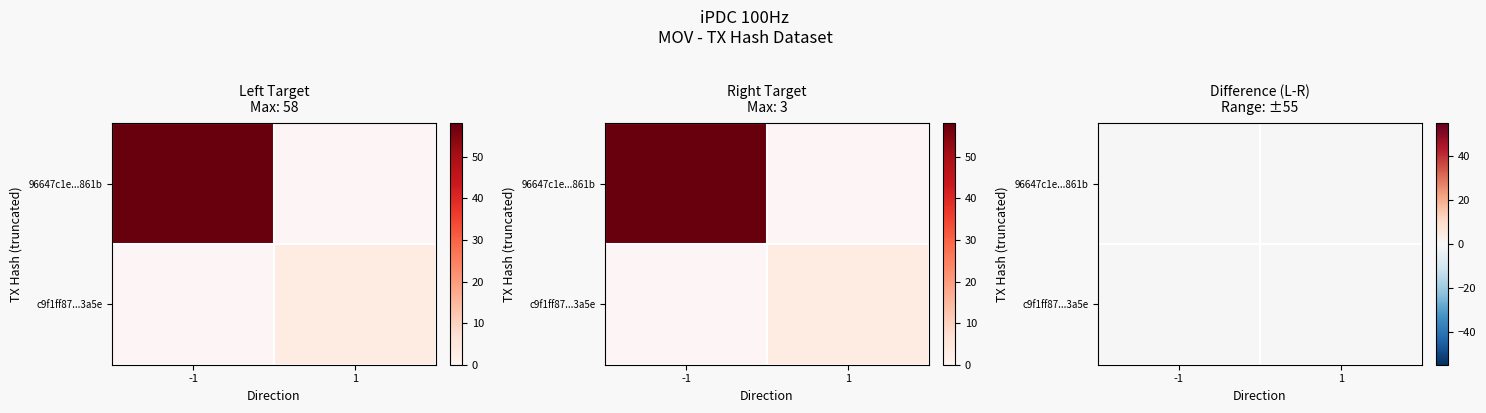

What is the difference between the highest and lowest values at io_index?

55